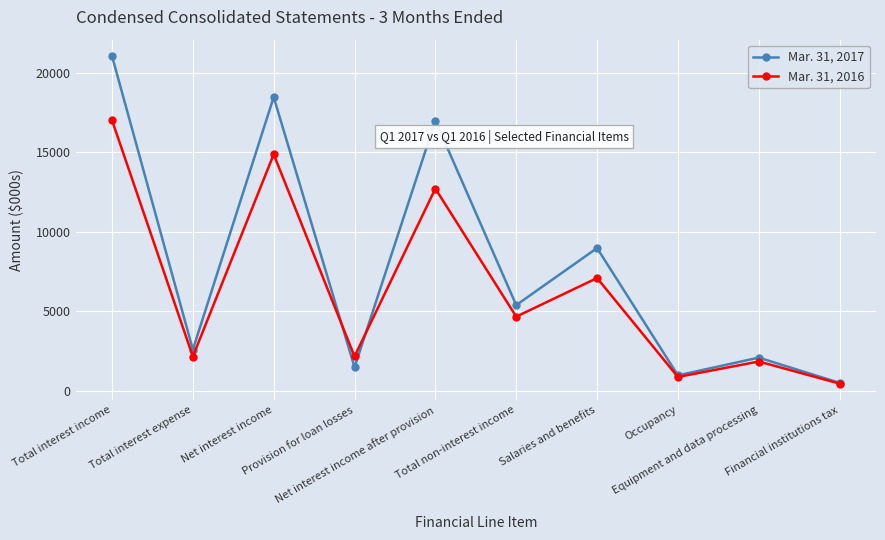

True or false: Mar. 31, 2016 has a value of 14873 at Net interest income.

True